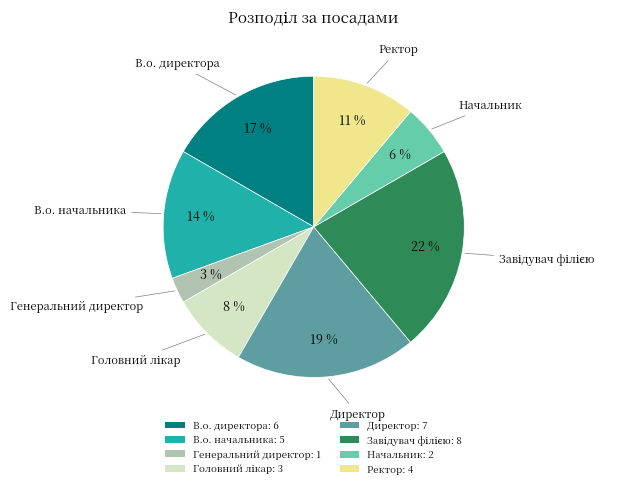

Between В.о. начальника: 5 and В.о. директора: 6, which is larger?

В.о. директора: 6